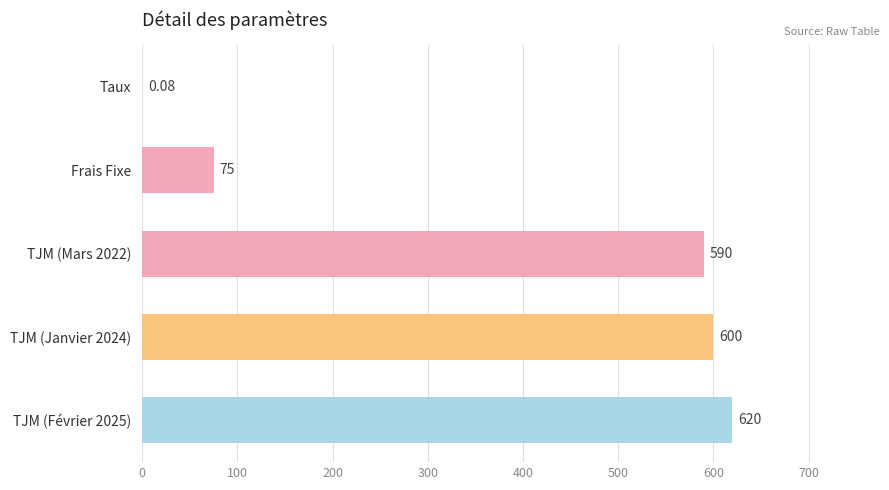

Between Frais Fixe and Taux, which is larger?

Frais Fixe